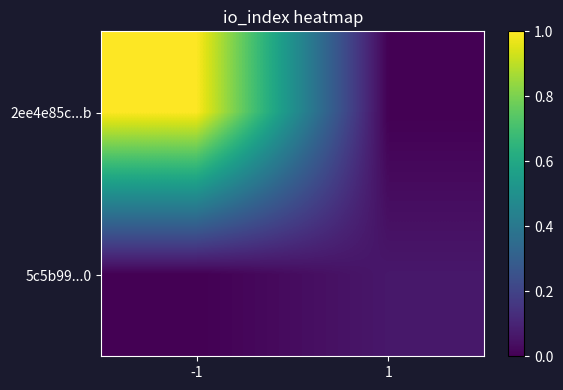

Rank the series by their average value, from lowest to highest.

5c5b99...0, 2ee4e85c...b